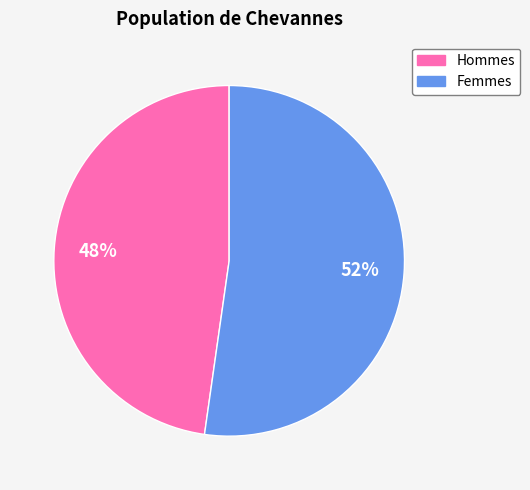

To the nearest percent, what is the difference between the largest and smallest slice percentages?

4%